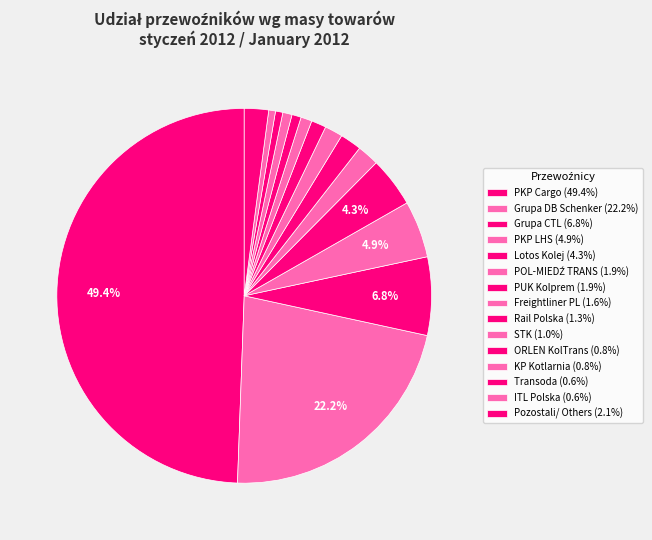

Which category has the smallest portion of the pie?

ITL Polska